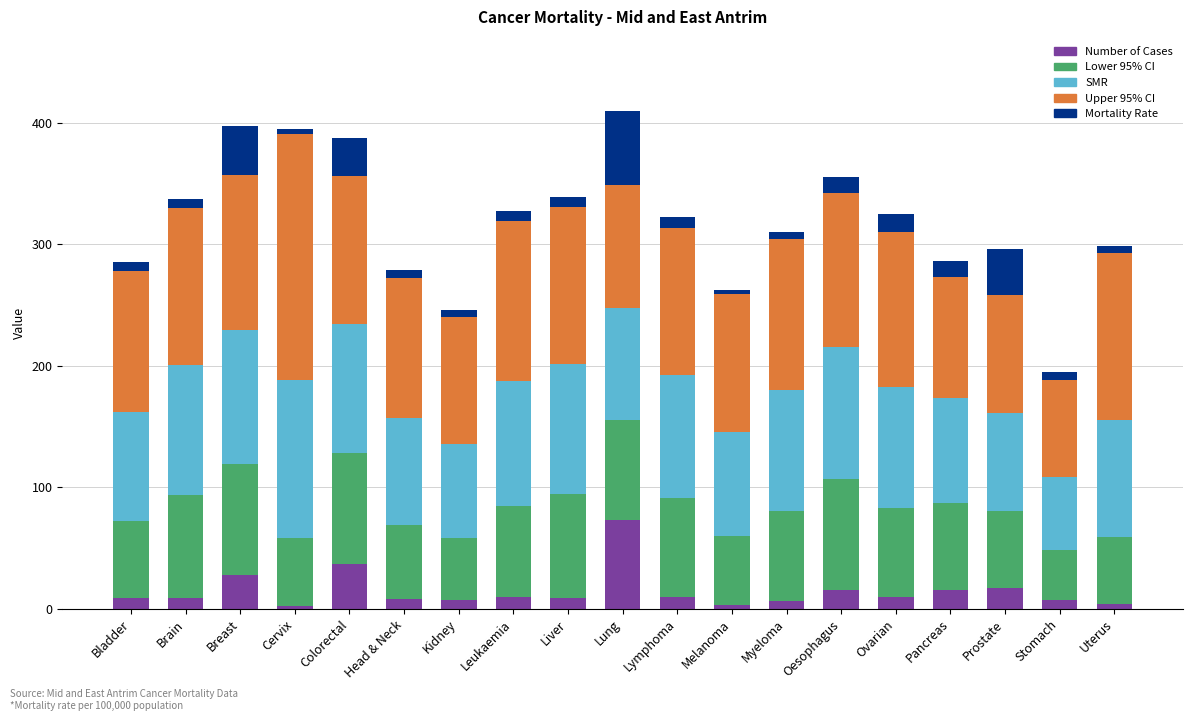

What is the maximum value for Number of Cases?

73.0